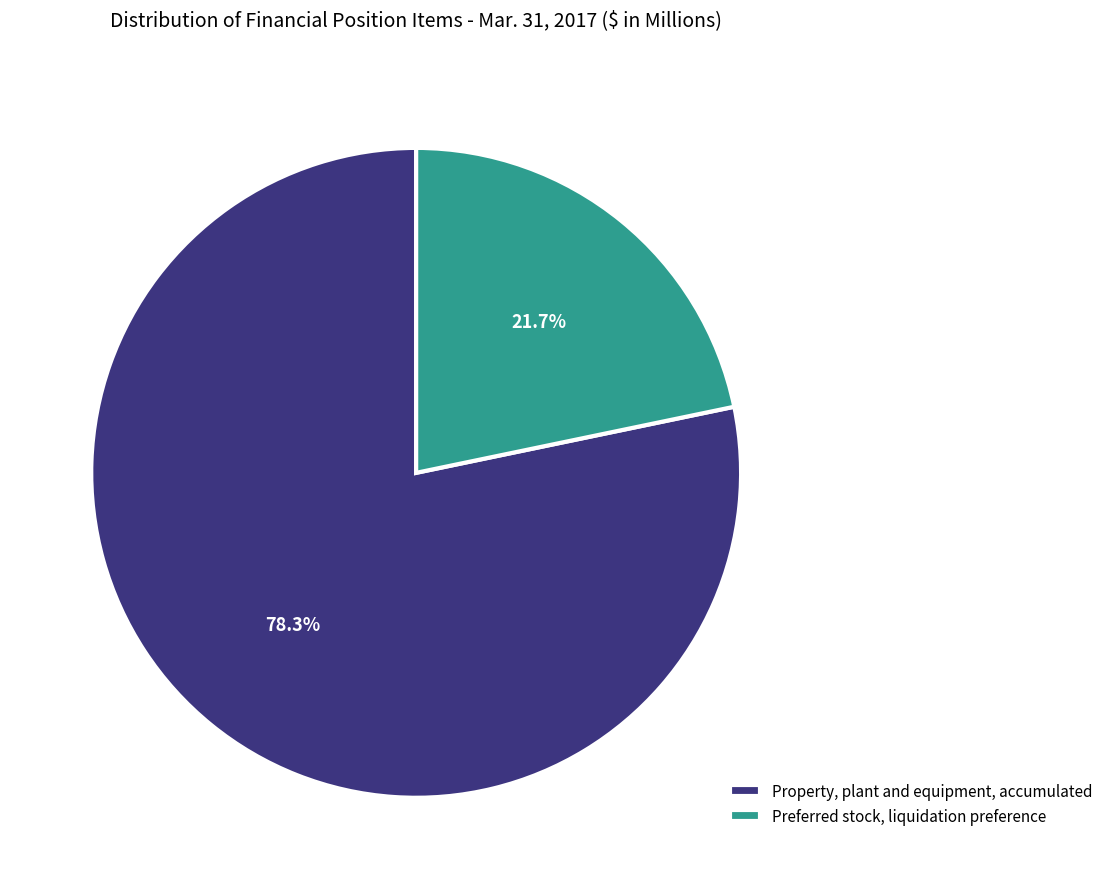

What portion of the pie excludes Preferred stock, liquidation preference?

78.3%